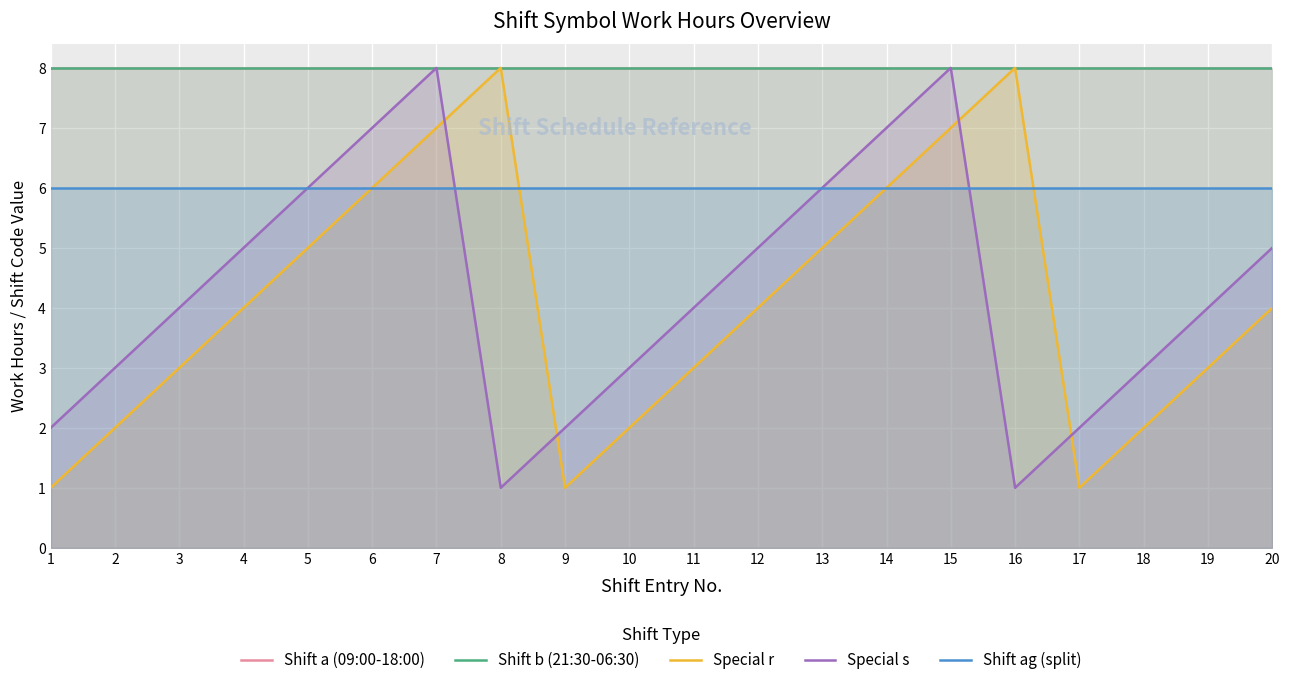

What is the value of the Shift a (09:00-18:00) point at the 2nd from the left?

8